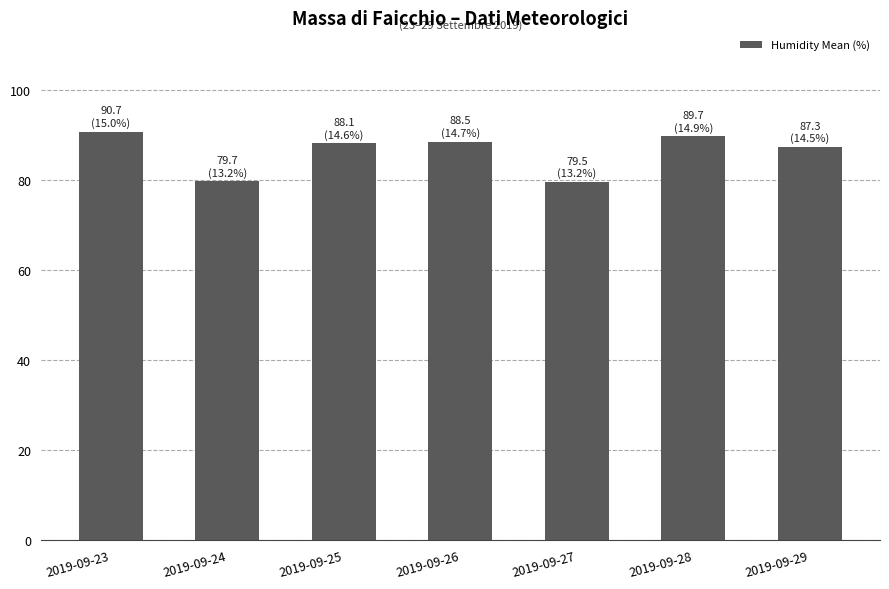

The chart shows a value of 89.7 at 2019-09-28. True or false?

True